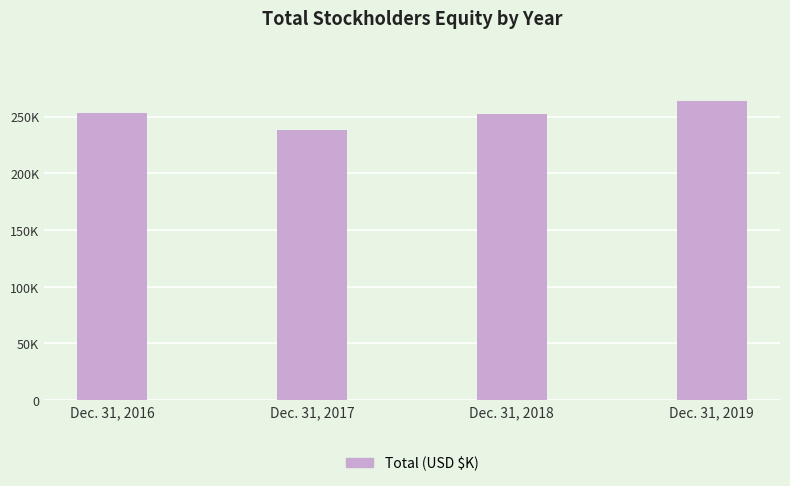

Are the bars horizontal?

No